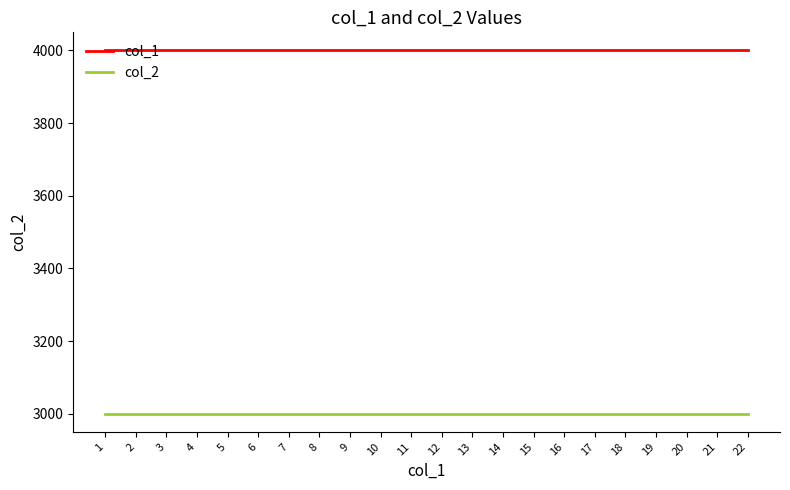

At how many categories does at least one series exceed 3088?

22